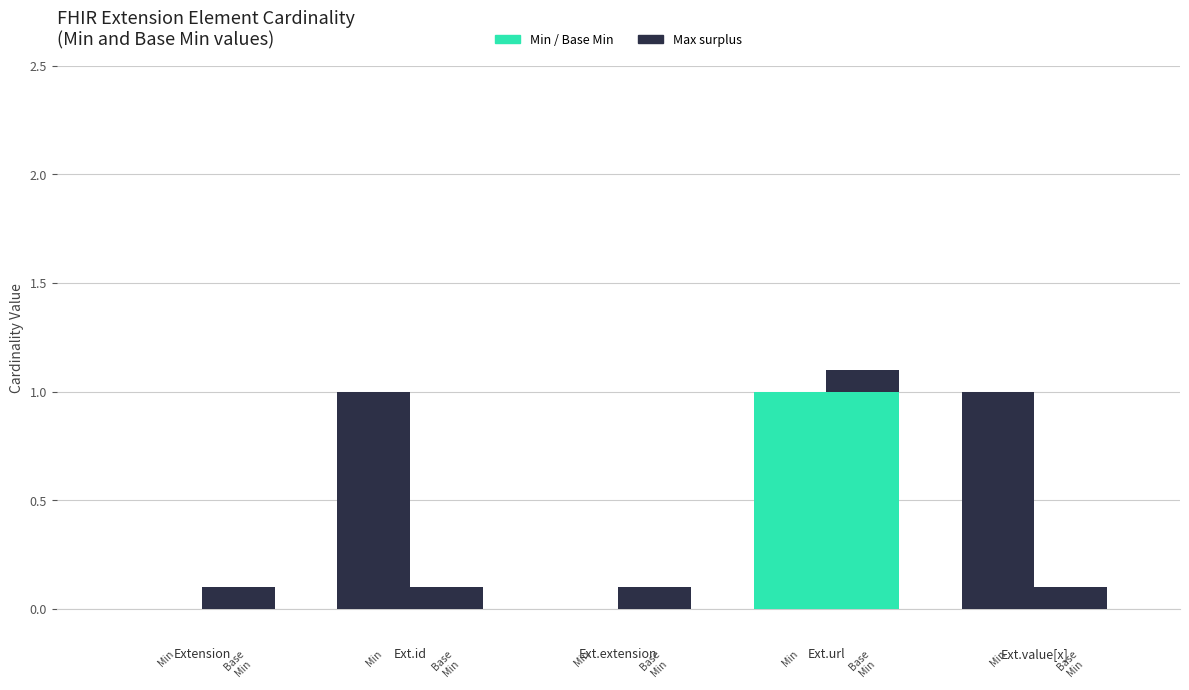

How many bars are there in total?

10